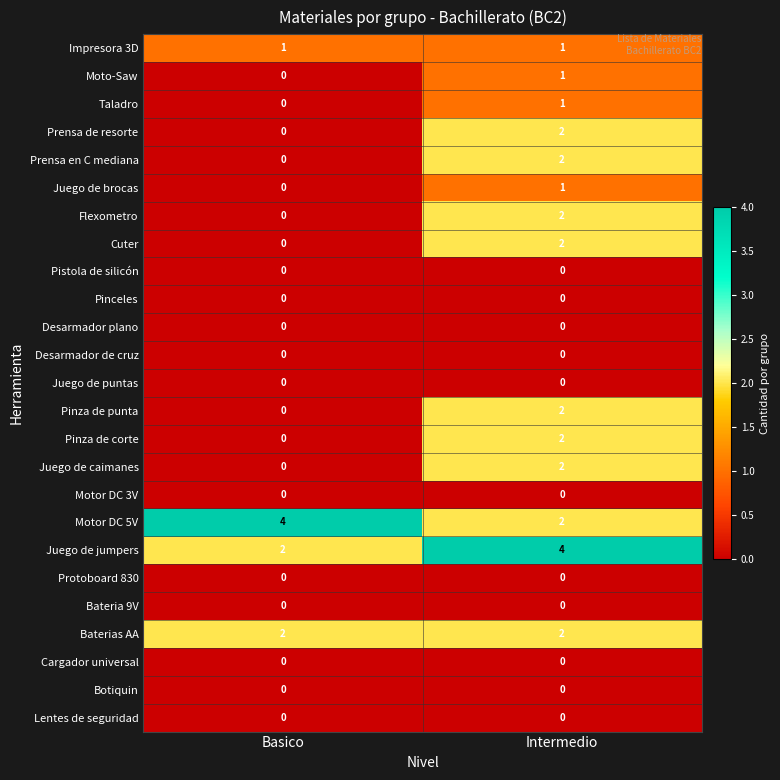

List the labels in order of Moto-Saw value, largest first.

Intermedio, Basico